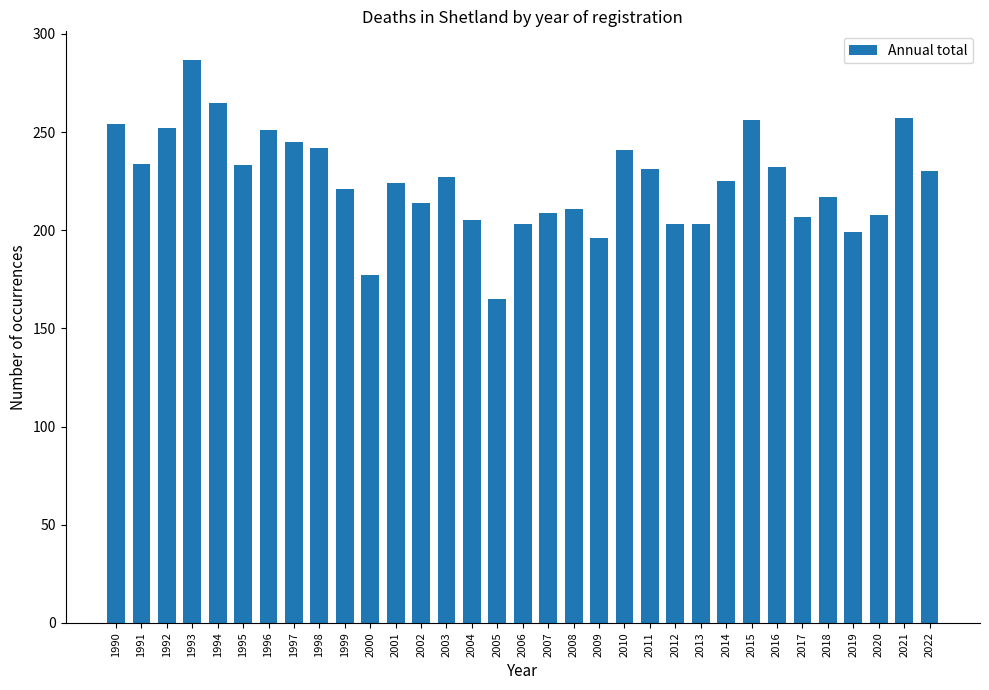

The value at 2000 is 282. True or false?

False